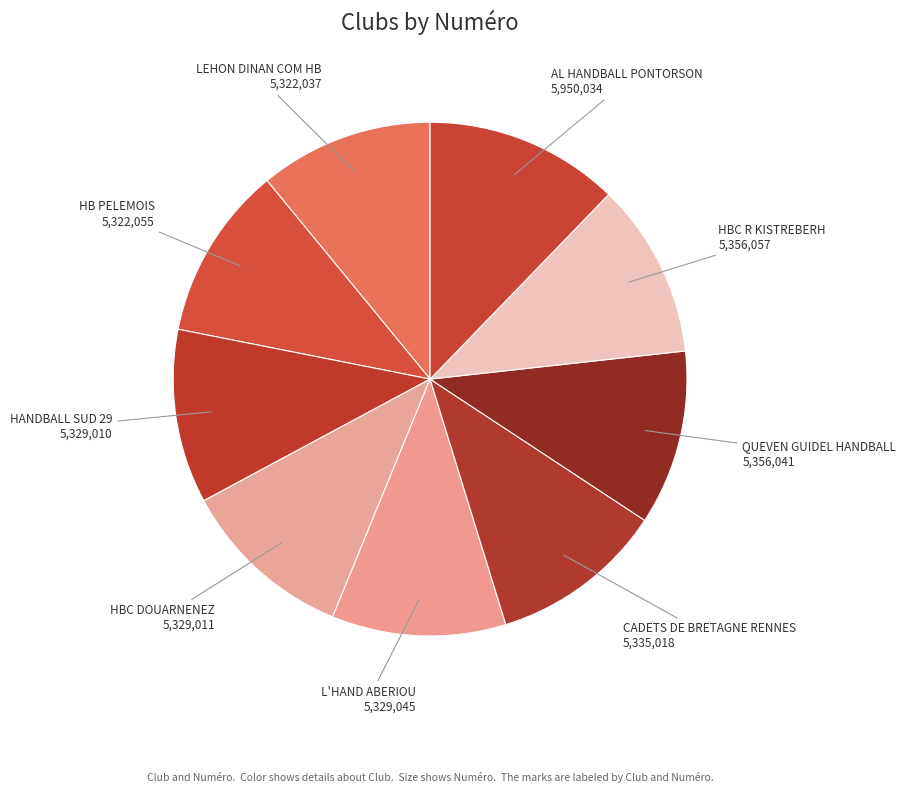

Is there any slice that represents more than half of the pie?

No